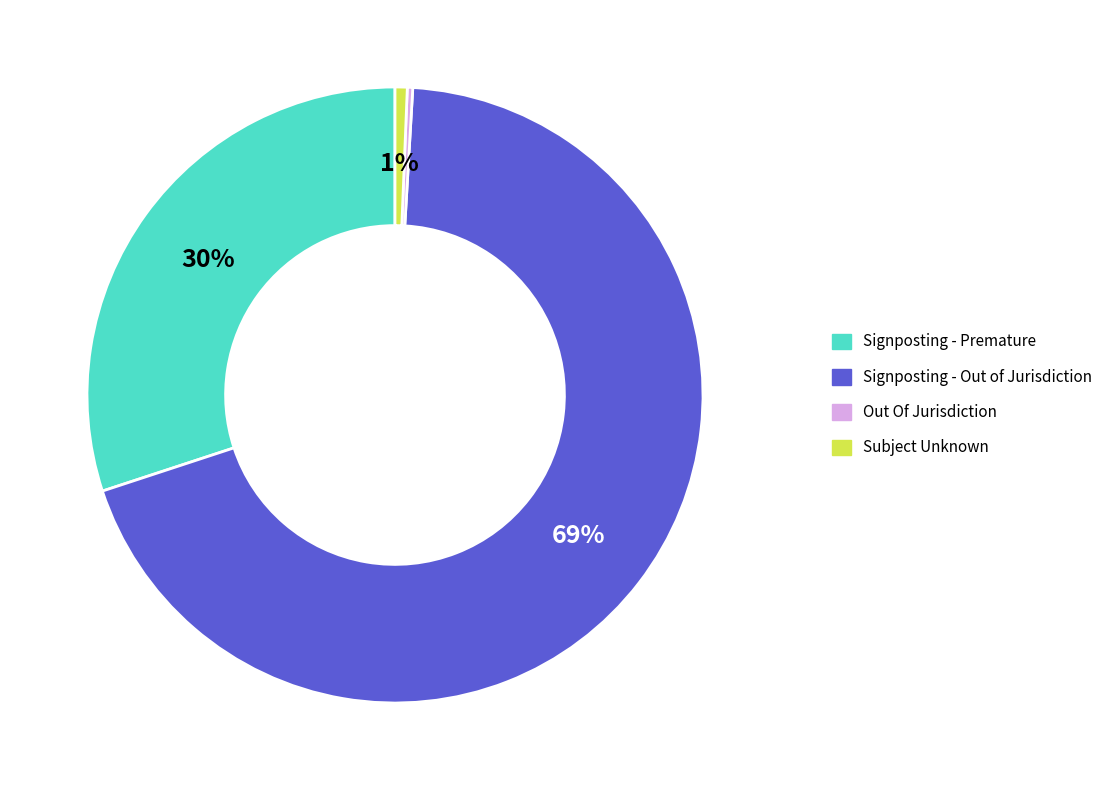

Which slice is the largest?

Signposting - Out of Jurisdiction